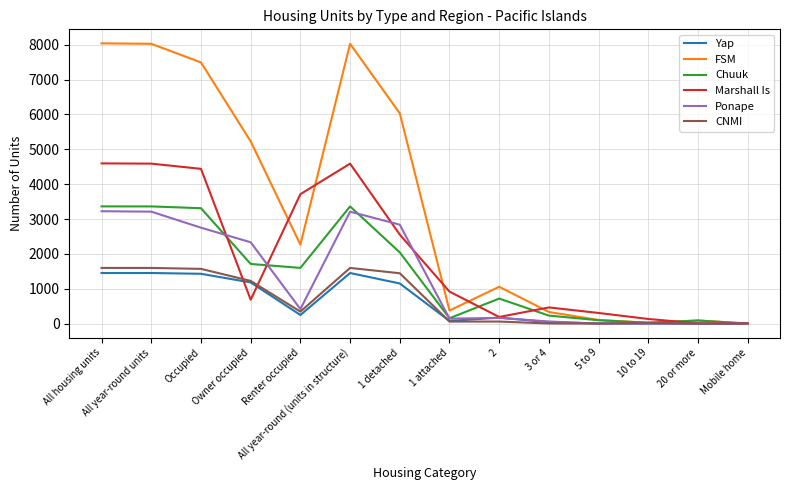

What is the approximate value of Yap at 1 attached, to the nearest 10?

80